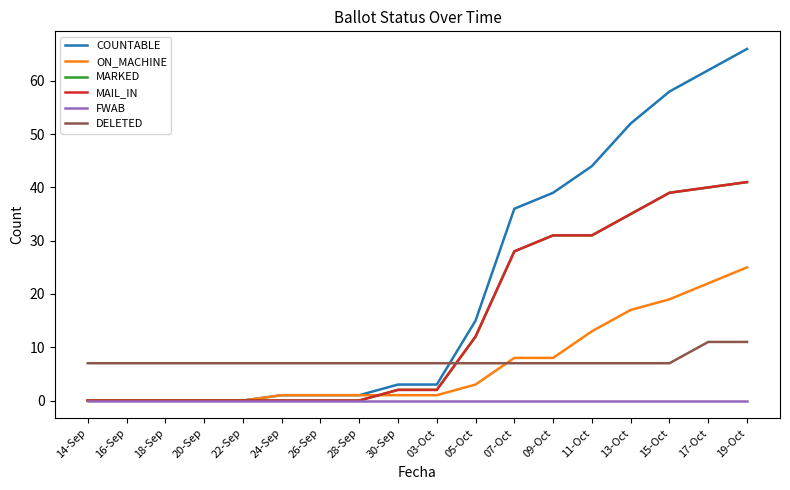

Reading left to right, extract all data points from this chart.

COUNTABLE: 0	0	0	0	0	1	1	1	3	3	15	36	39	44	52	58	62	66
ON_MACHINE: 0	0	0	0	0	1	1	1	1	1	3	8	8	13	17	19	22	25
MARKED: 0	0	0	0	0	0	0	0	2	2	12	28	31	31	35	39	40	41
MAIL_IN: 0	0	0	0	0	0	0	0	2	2	12	28	31	31	35	39	40	41
FWAB: 0	0	0	0	0	0	0	0	0	0	0	0	0	0	0	0	0	0
DELETED: 7	7	7	7	7	7	7	7	7	7	7	7	7	7	7	7	11	11